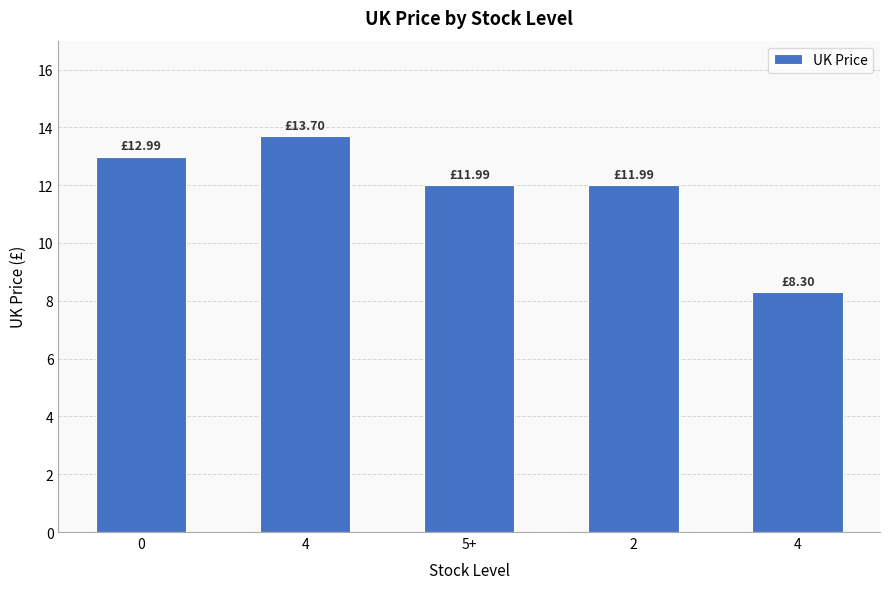

How many series are shown in this chart?

1